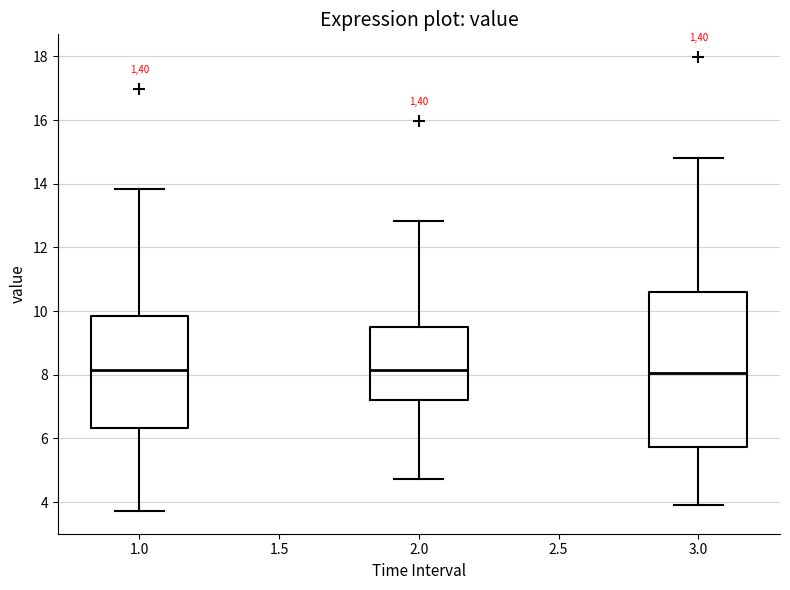

Where does the upper whisker of the box at x = 2.0 end on the y-axis? The values are not printed on the chart, so give them approximately, as read against the axis.

12.8